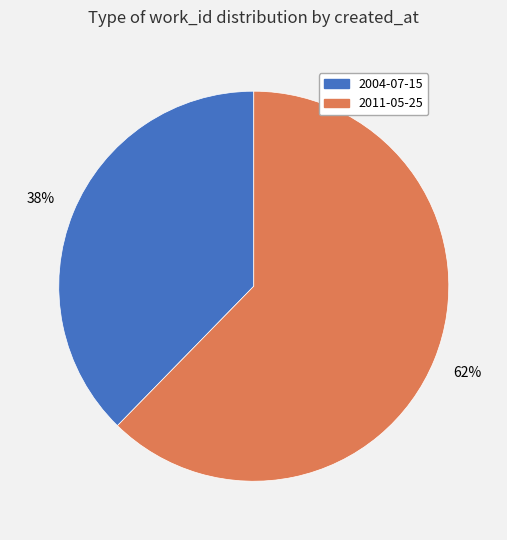

To the nearest percent, what portion does 2011-05-25 represent?

62%